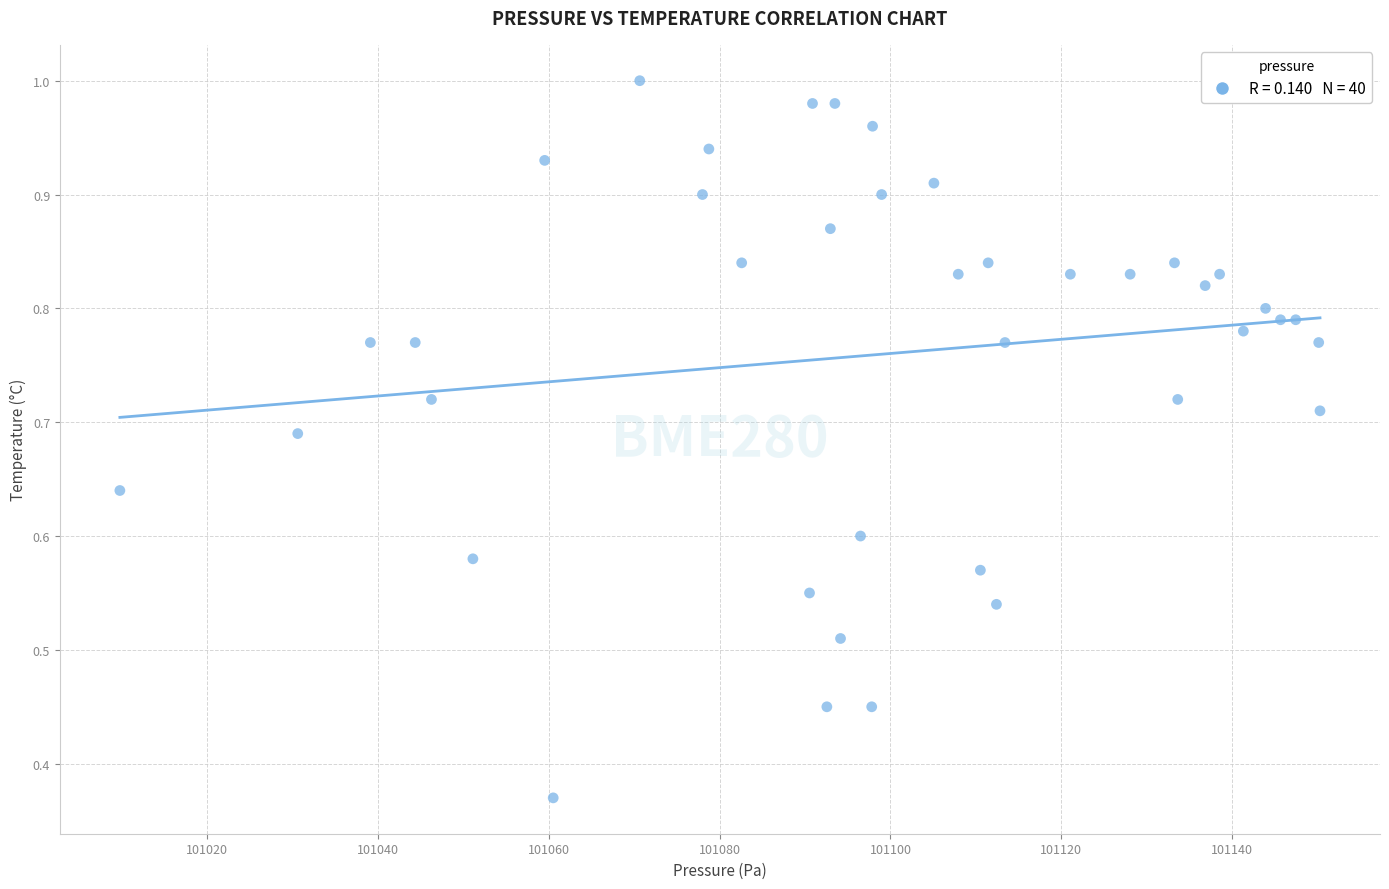

What is the range of X values (max minus min)?

140.5